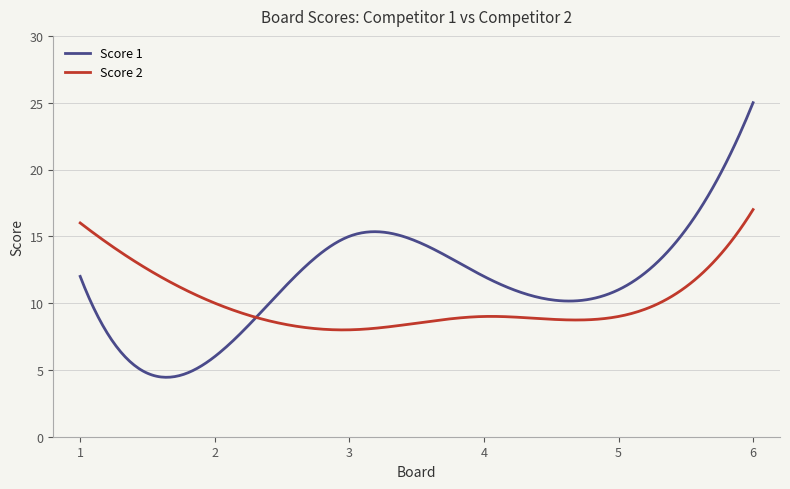

Which series has the largest range (max minus min)?

Score 1